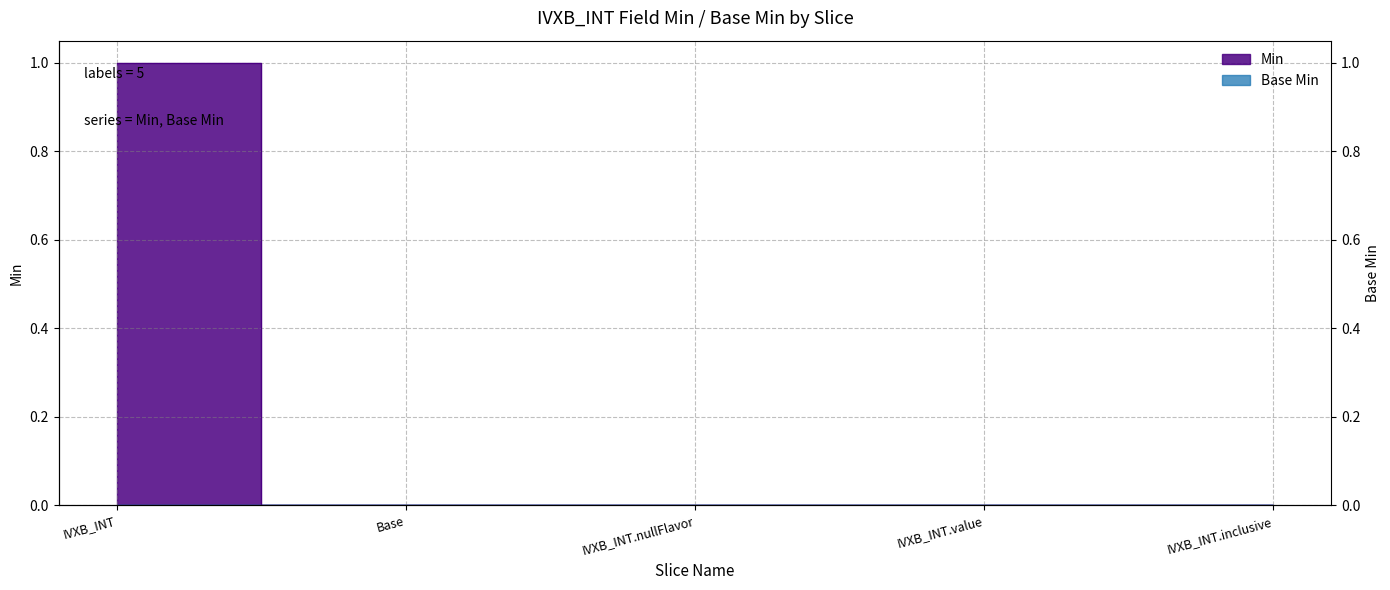

Between IVXB_INT.nullFlavor and IVXB_INT.value, which is larger?

IVXB_INT.nullFlavor